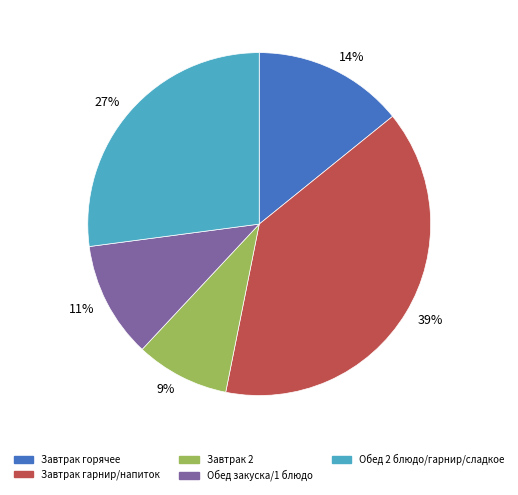

To the nearest percent, what is the difference between the largest and smallest slice percentages?

30%